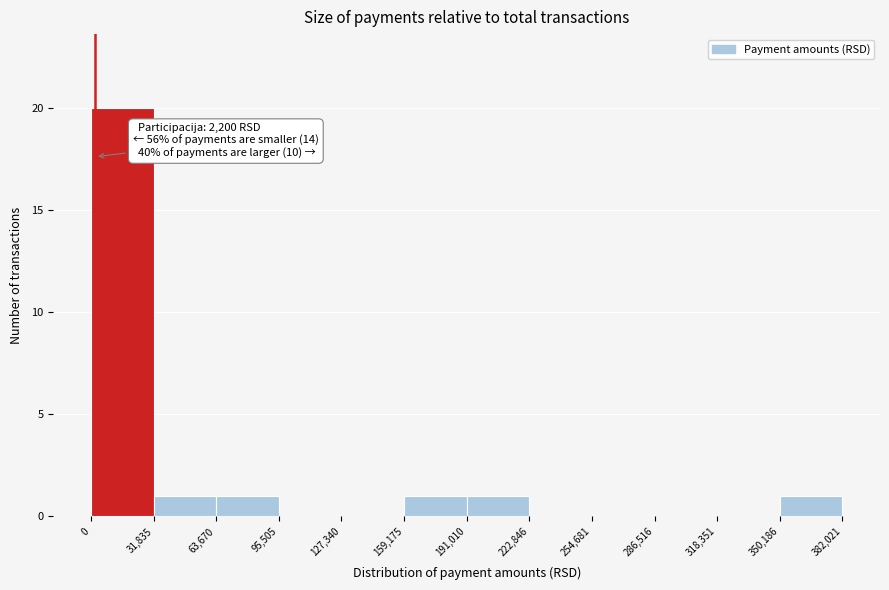

Which range on the x-axis has the tallest bar?

0 to 31,835